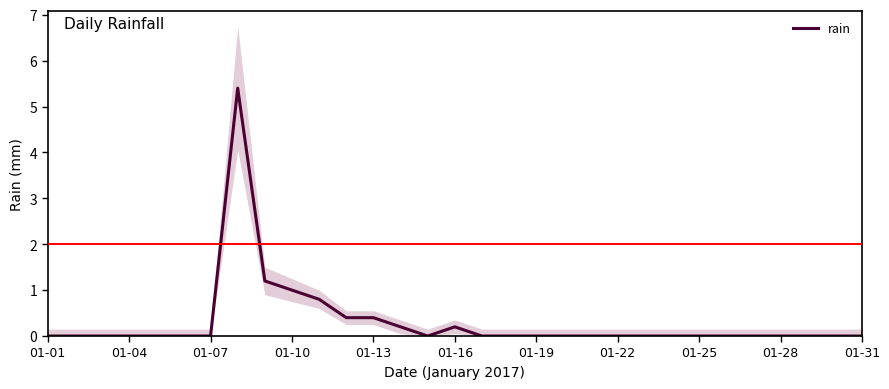

How many lines are shown in the chart?

1